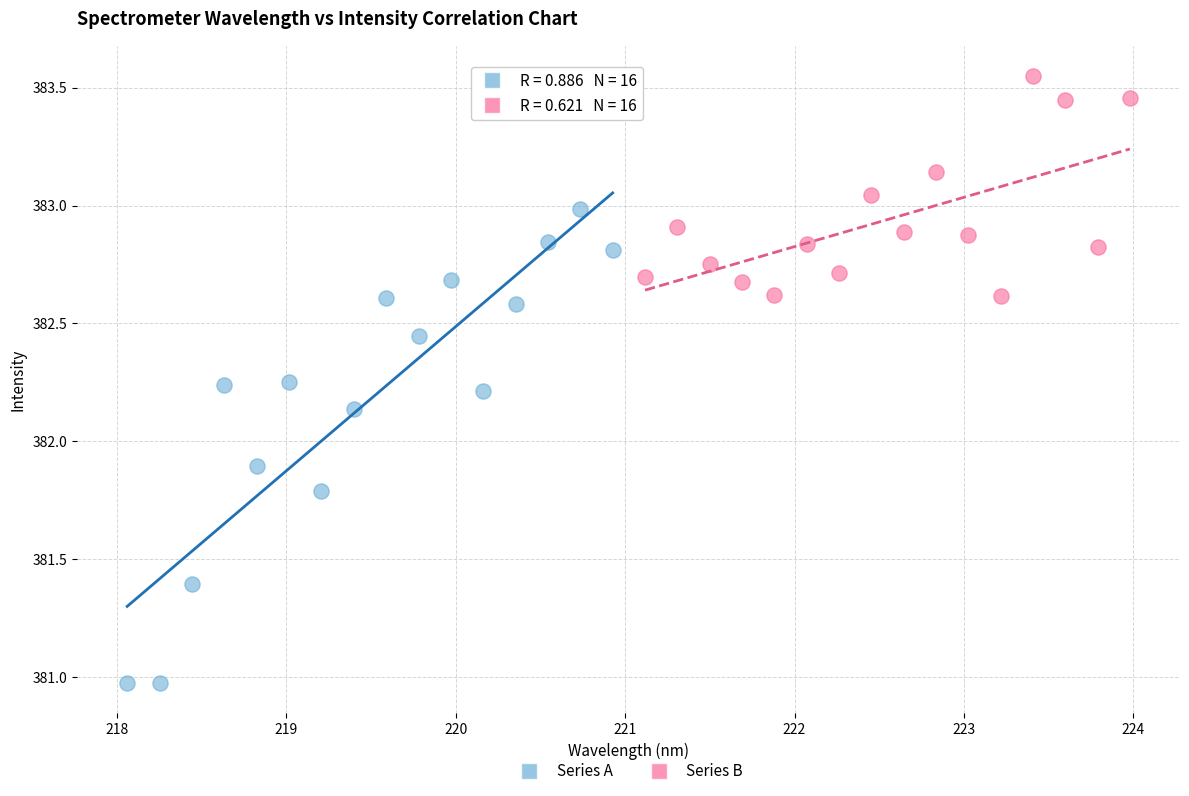

Which series reaches the maximum Y coordinate?

Series B